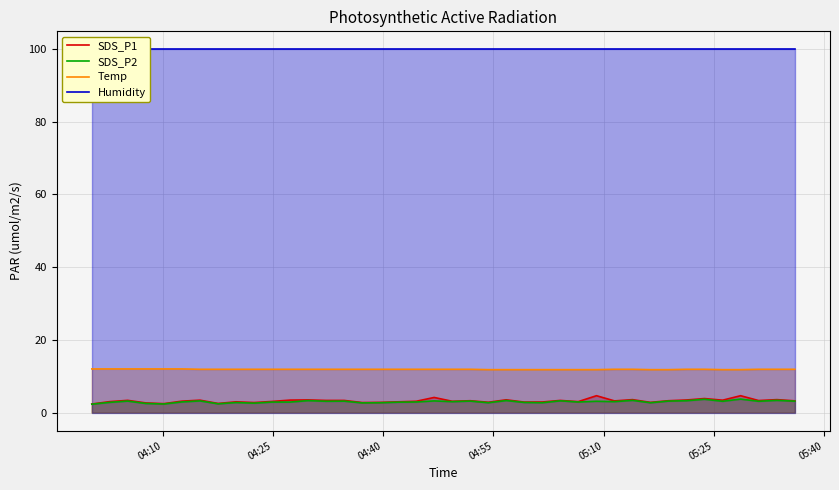

What is the highest value of the SDS_P1 series?

4.6